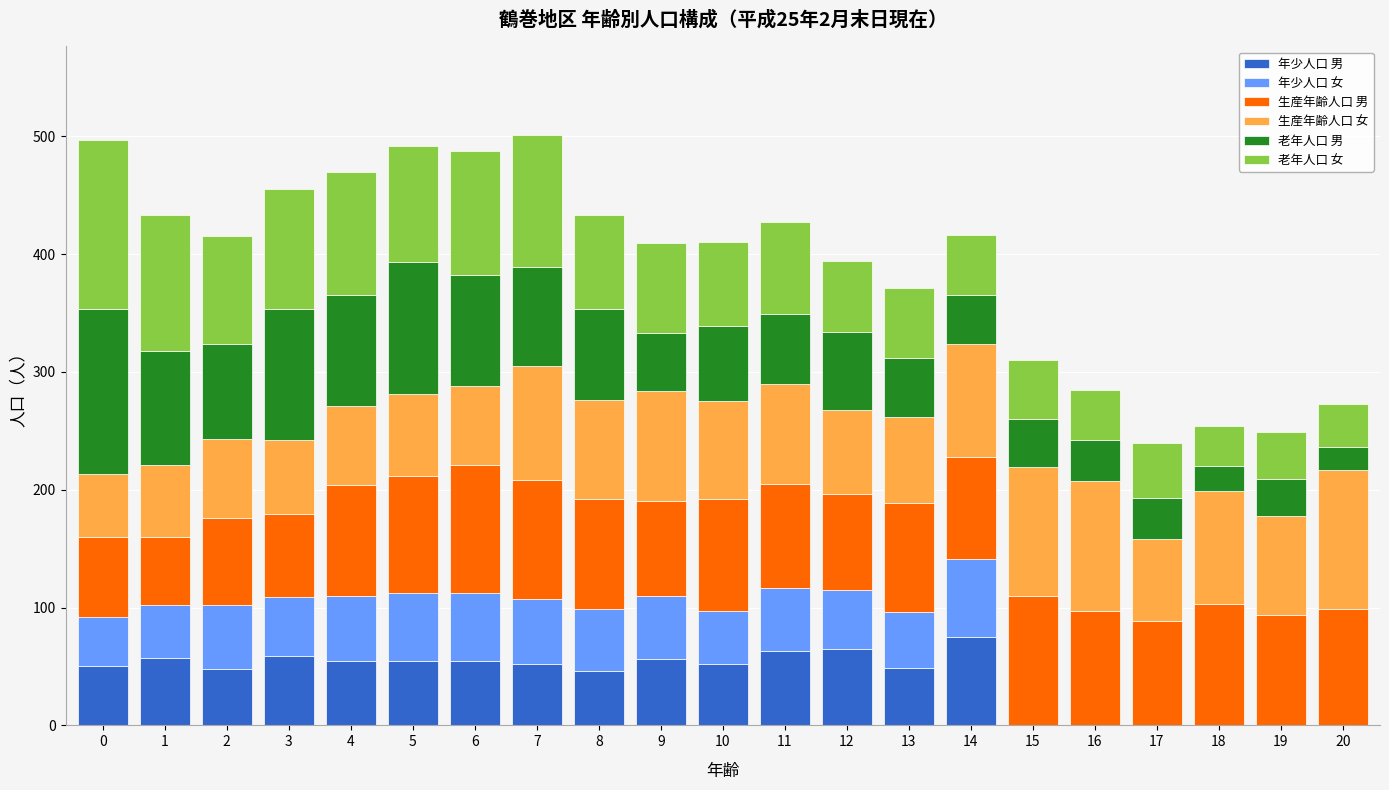

What is the sum of all 年少人口 男 values?

837